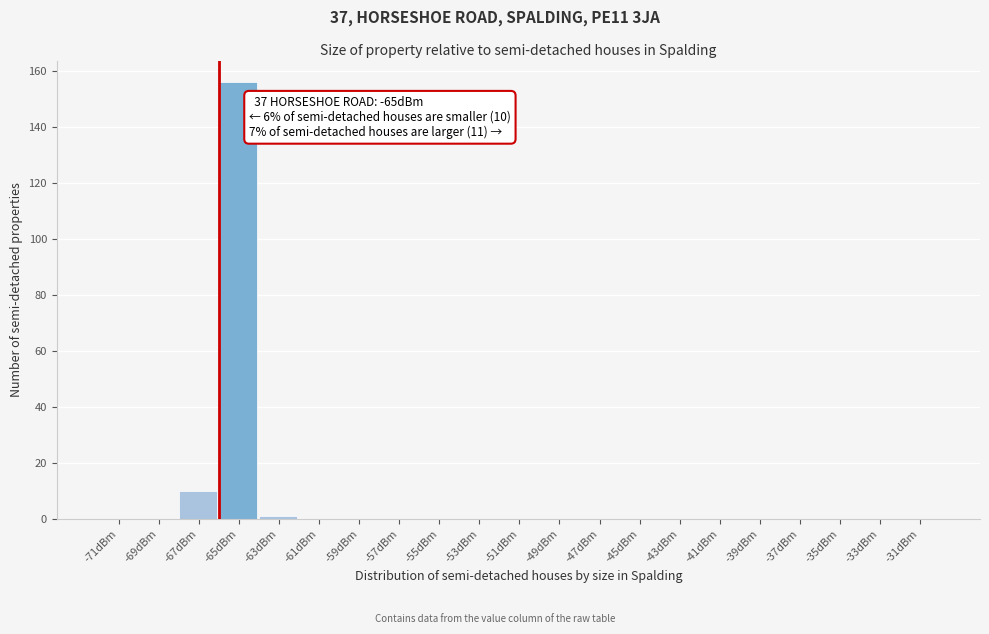

Reading right to left, extract all data points from this chart.

-31dBm=0	-33dBm=0	-35dBm=0	-37dBm=0	-39dBm=0	-41dBm=0	-43dBm=0	-45dBm=0	-47dBm=0	-49dBm=0	-51dBm=0	-53dBm=0	-55dBm=0	-57dBm=0	-59dBm=0	-61dBm=0	-63dBm=1	-65dBm=156	-67dBm=10	-69dBm=0	-71dBm=0